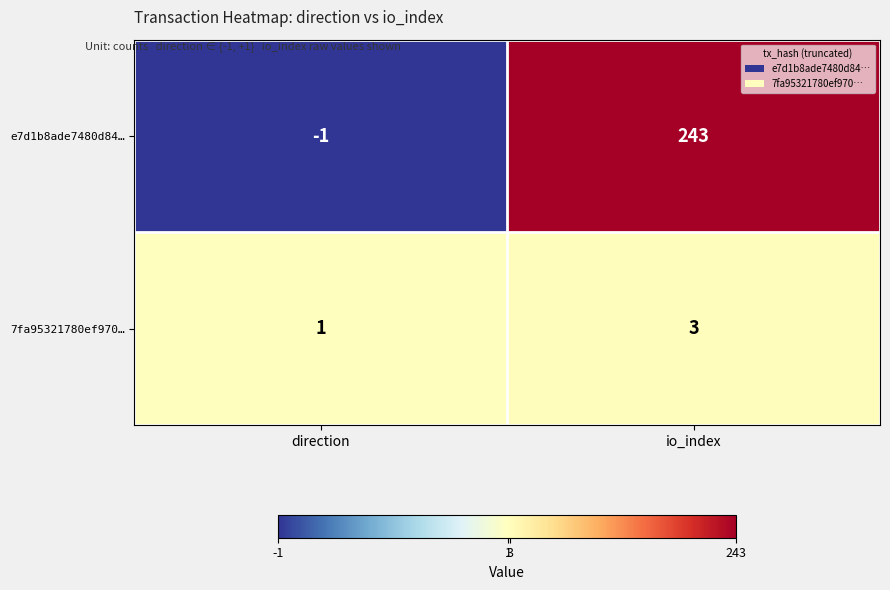

What is the sum of all 7fa95321780ef970… values?

4